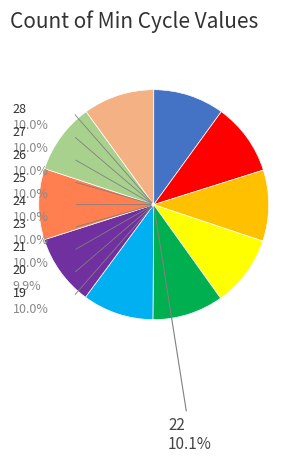

Is there any slice that represents more than half of the pie?

No